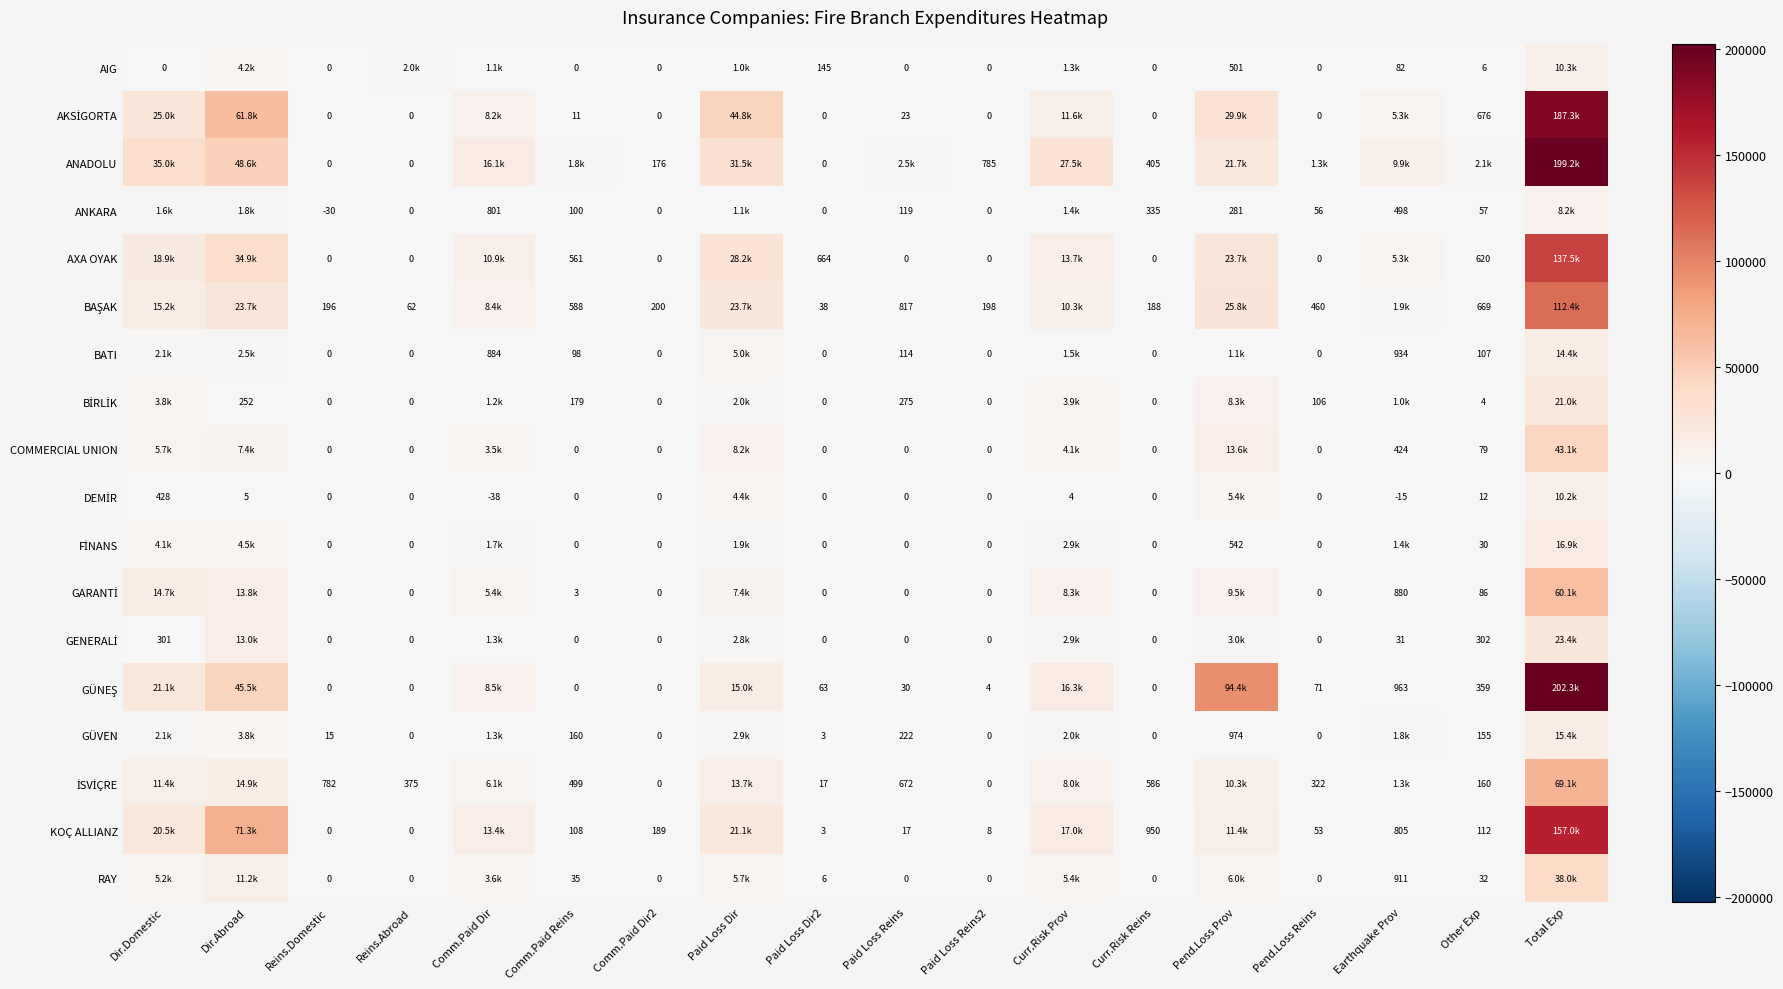

What is the total value across all series at Curr.Risk Reins?

2464